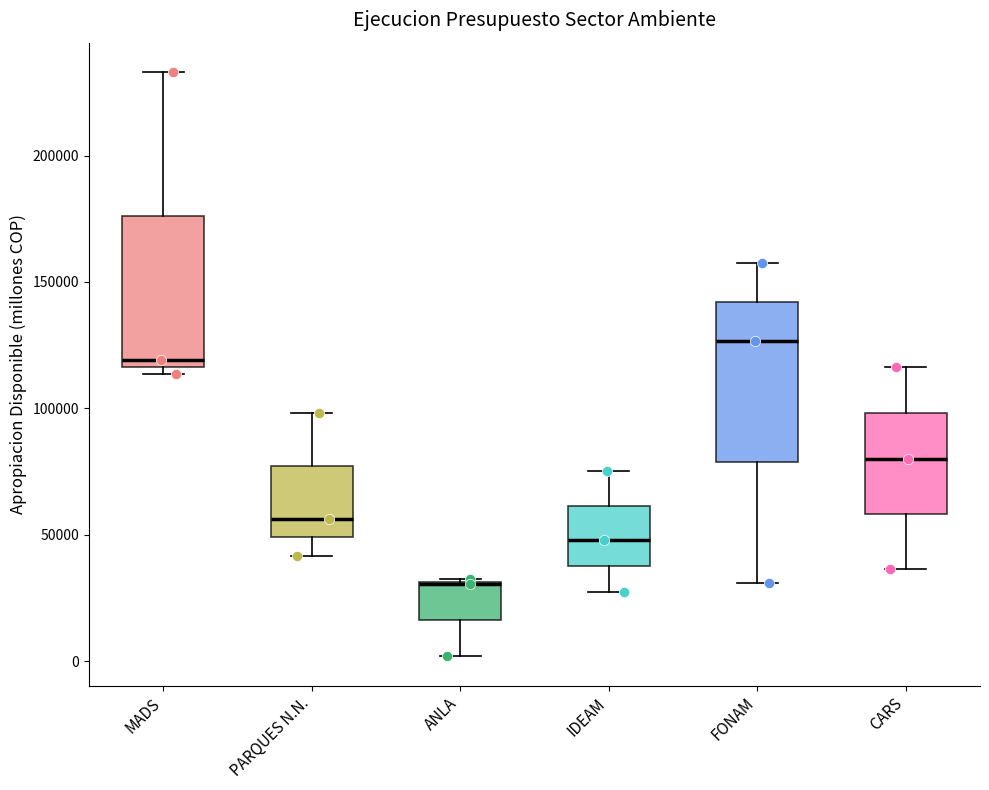

Where is the upper edge of the box for IDEAM on the y-axis? The values are not printed on the chart, so give them approximately, as read against the axis.

60000